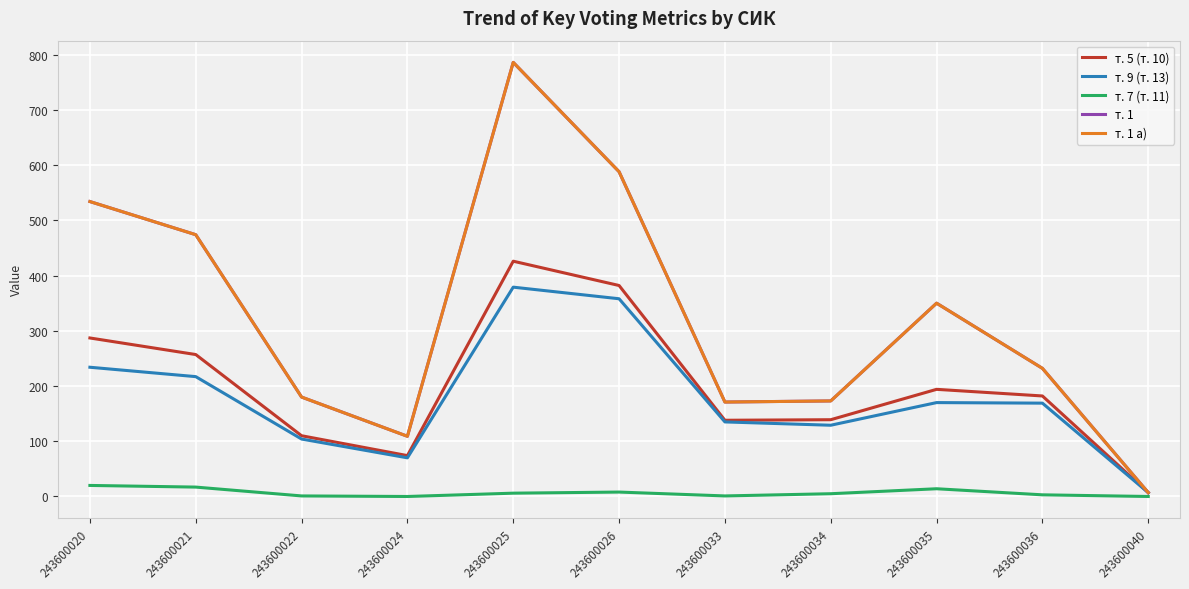

Reading left to right, extract all data points from this chart.

т. 5 (т. 10): 243600020=287	243600021=257	243600022=110	243600024=74	243600025=426	243600026=382	243600033=138	243600034=139	243600035=194	243600036=182	243600040=7
т. 9 (т. 13): 243600020=234	243600021=217	243600022=104	243600024=70	243600025=379	243600026=358	243600033=135	243600034=129	243600035=170	243600036=169	243600040=7
т. 7 (т. 11): 243600020=20	243600021=17	243600022=1	243600024=0	243600025=6	243600026=8	243600033=1	243600034=5	243600035=14	243600036=3	243600040=0
т. 1: 243600020=534	243600021=474	243600022=180	243600024=109	243600025=786	243600026=588	243600033=171	243600034=173	243600035=350	243600036=232	243600040=7
т. 1 а): 243600020=534	243600021=474	243600022=180	243600024=109	243600025=786	243600026=588	243600033=171	243600034=173	243600035=350	243600036=232	243600040=7